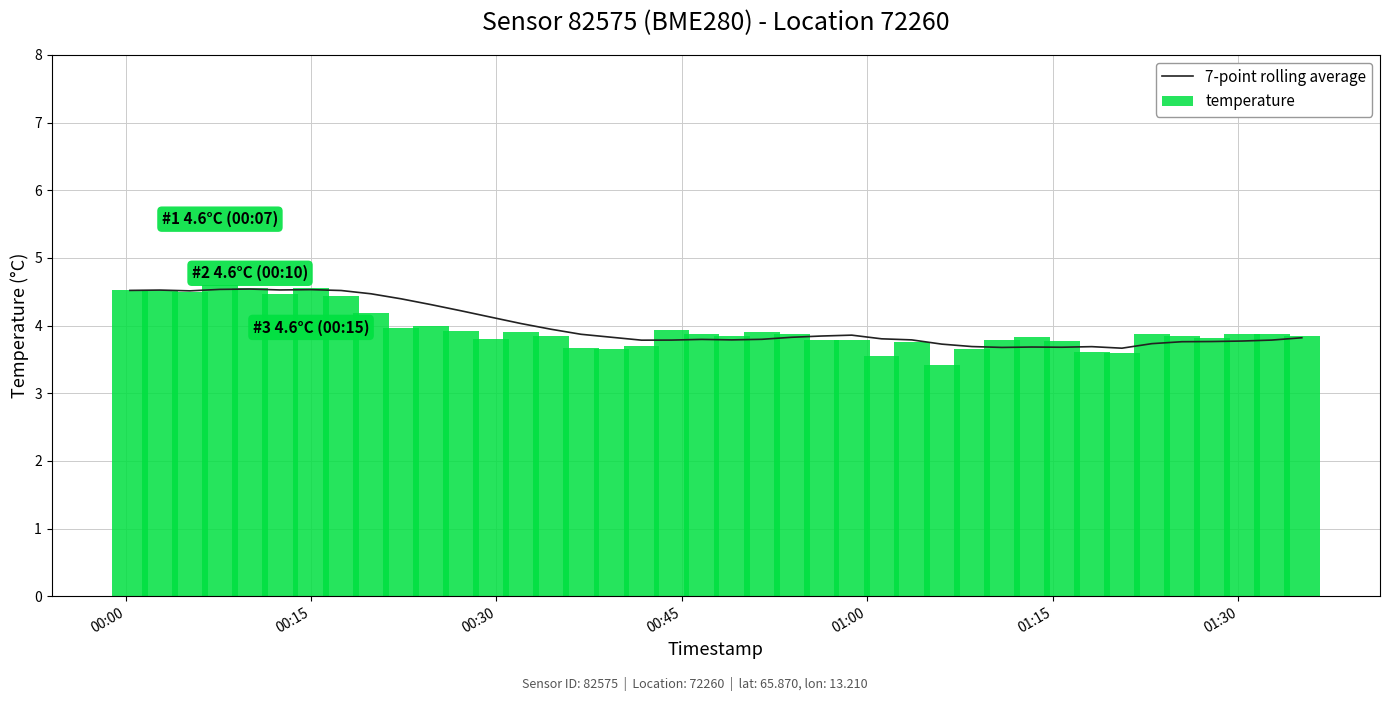

What is the maximum value for 7-point rolling average?

4.5